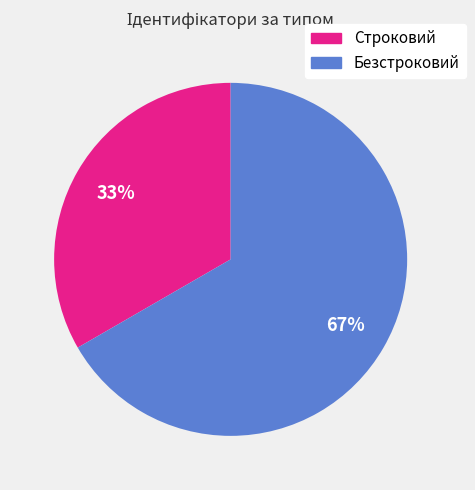

Do Безстроковий and Строковий together represent more than half of the pie?

Yes